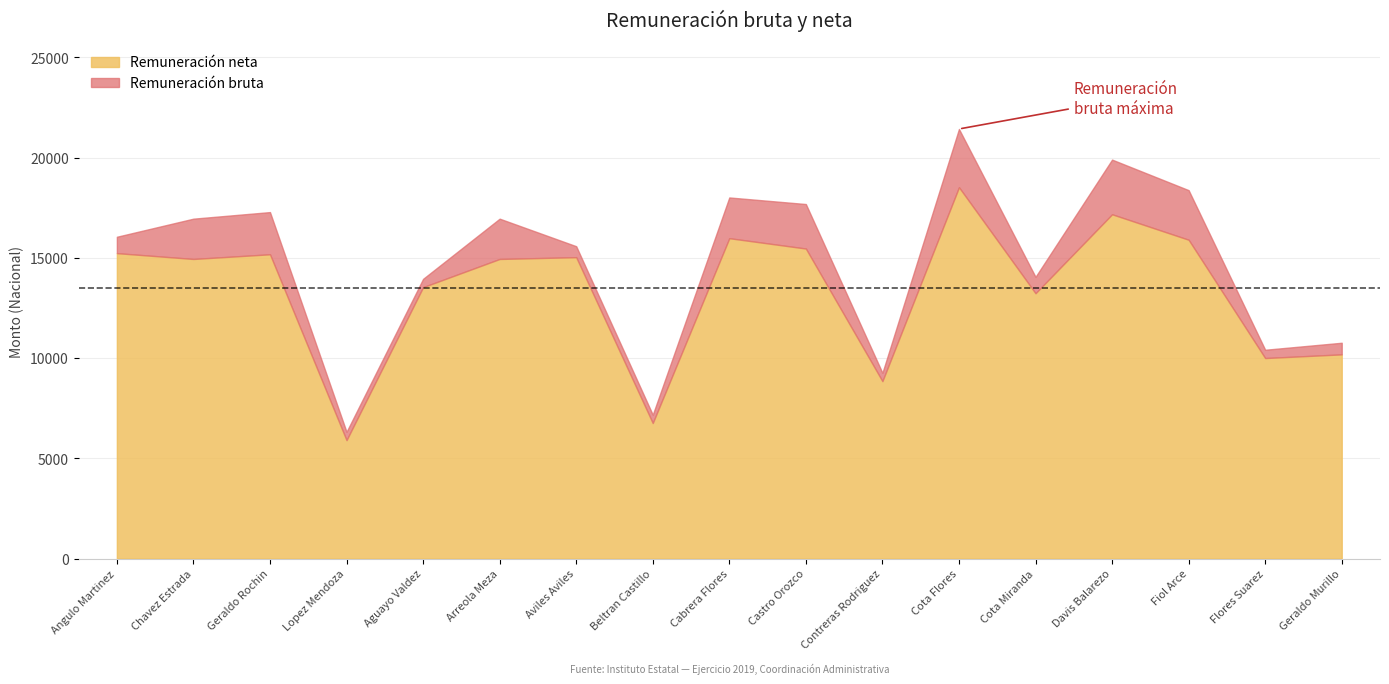

Which series changed the most between Angulo Martinez and Castro Orozco?

Remuneración bruta